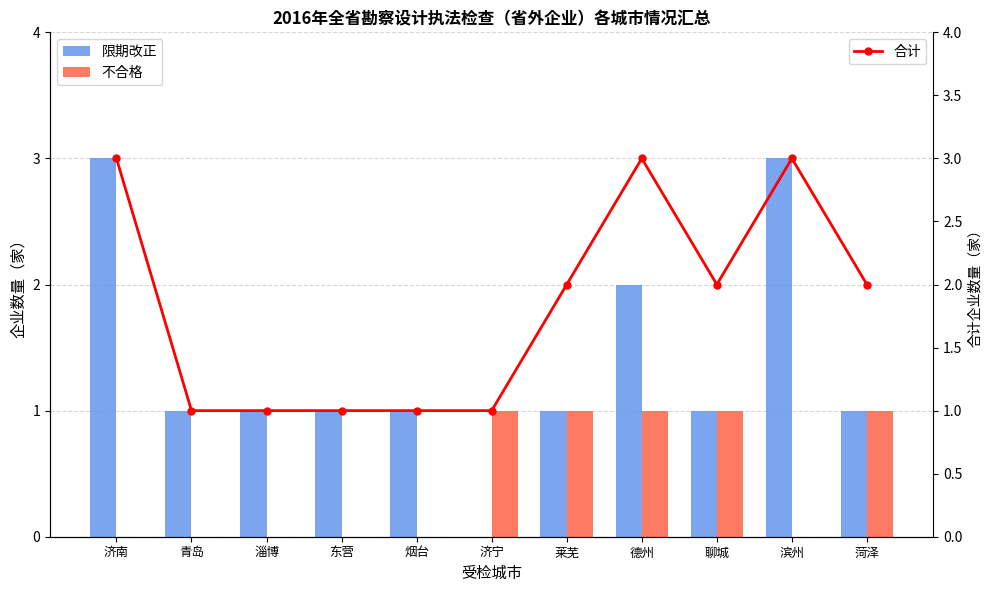

Between 济南 and 德州, which series saw the biggest shift?

限期改正